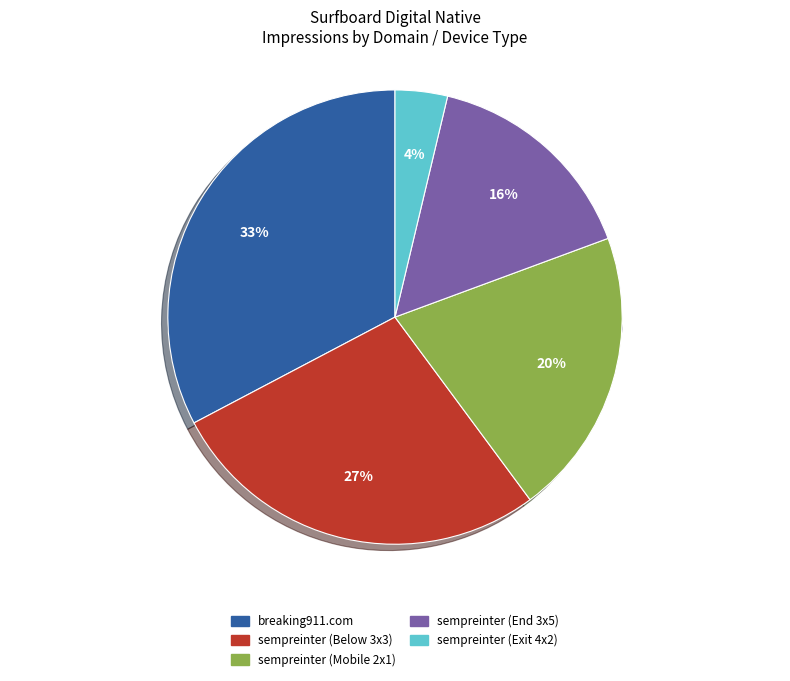

The Native_sempreinter.com (Exit Pop 4x2) slice represents 1% of the pie. True or false?

False